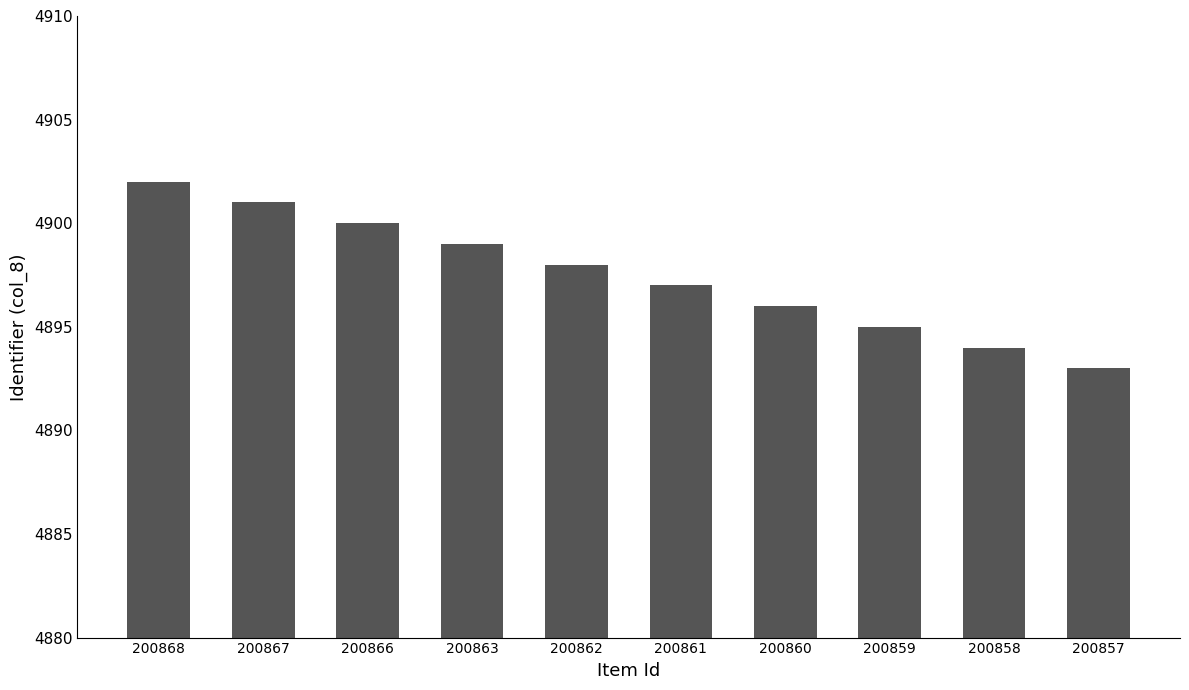

How many data points are less than 4898?

5